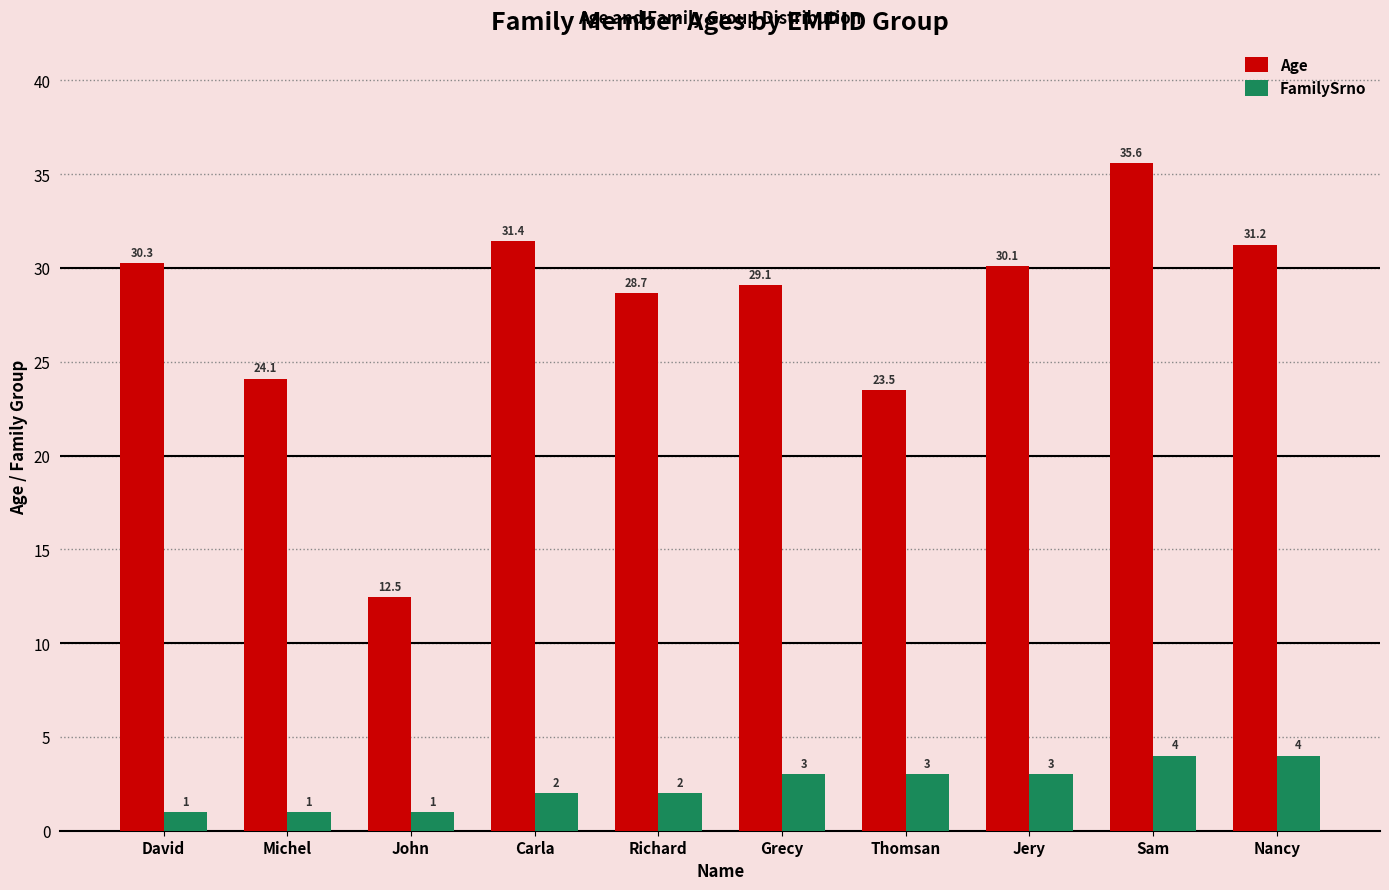

What are all the series names shown in the legend?

Age, FamilySrno